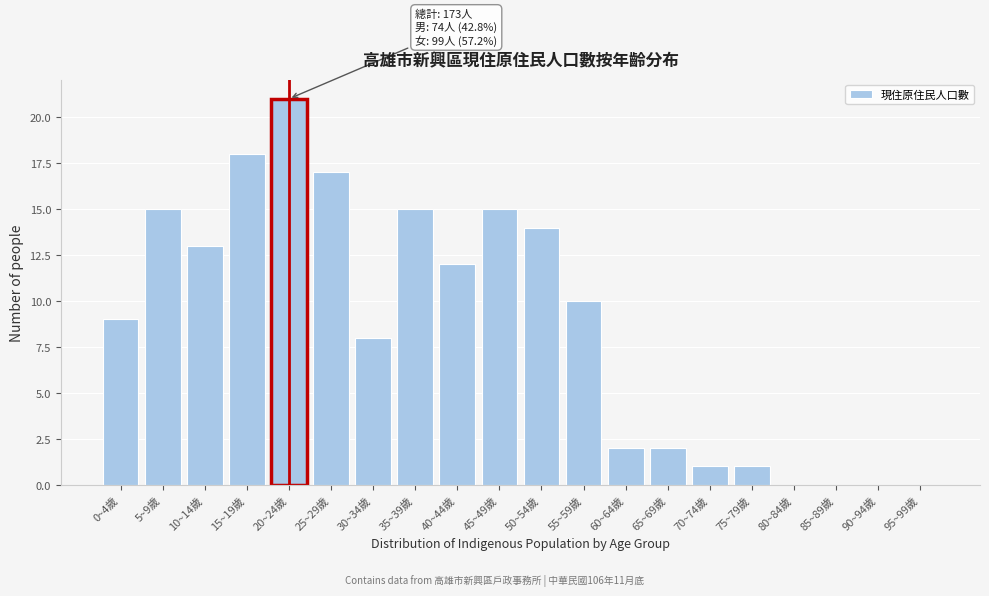

Reading right to left, list all the values displayed in this chart.

95~99歲=0	90~94歲=0	85~89歲=0	80~84歲=0	75~79歲=1	70~74歲=1	65~69歲=2	60~64歲=2	55~59歲=10	50~54歲=14	45~49歲=15	40~44歲=12	35~39歲=15	30~34歲=8	25~29歲=17	20~24歲=21	15~19歲=18	10~14歲=13	5~9歲=15	0~4歲=9